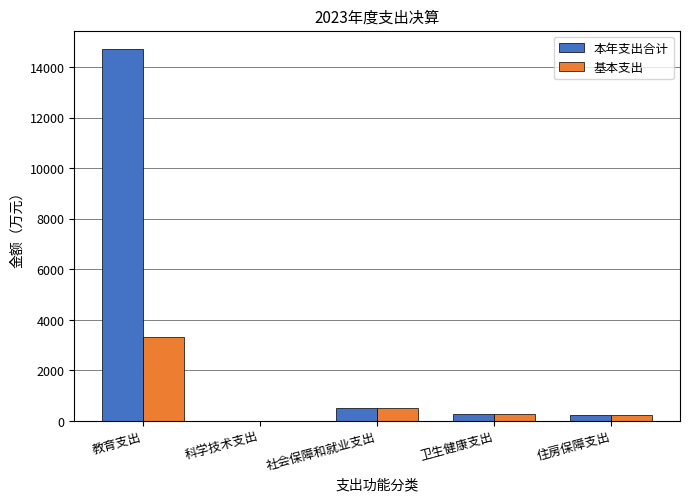

What is the sum of all 本年支出合计 values?

15725.2